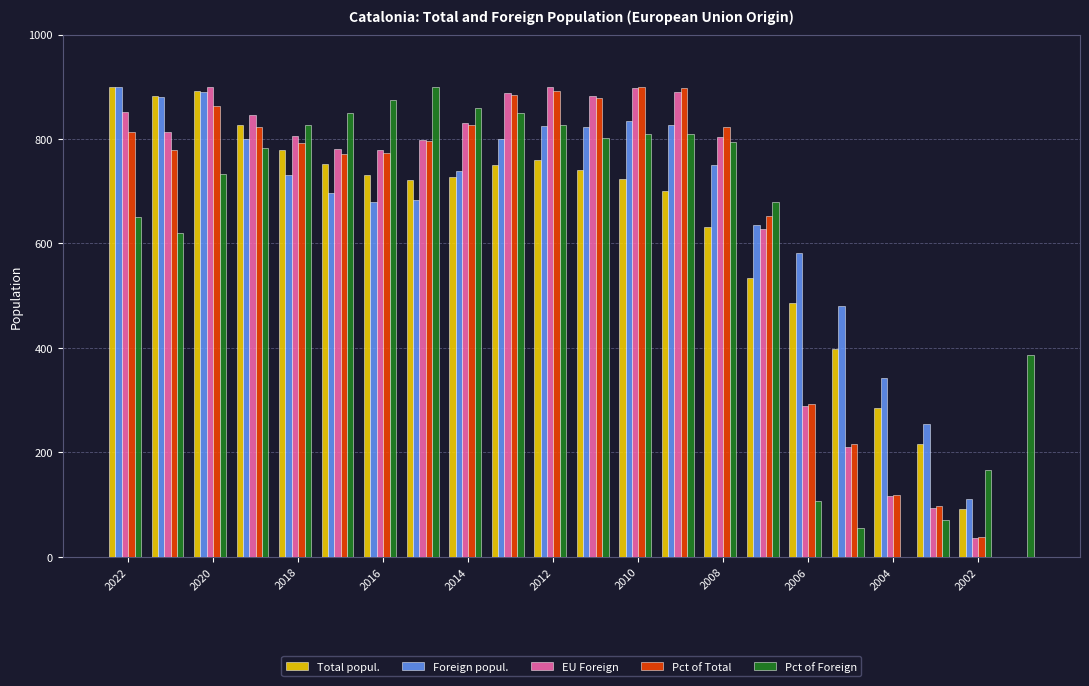

What is the sum of all EU Foreign values?

14040.0